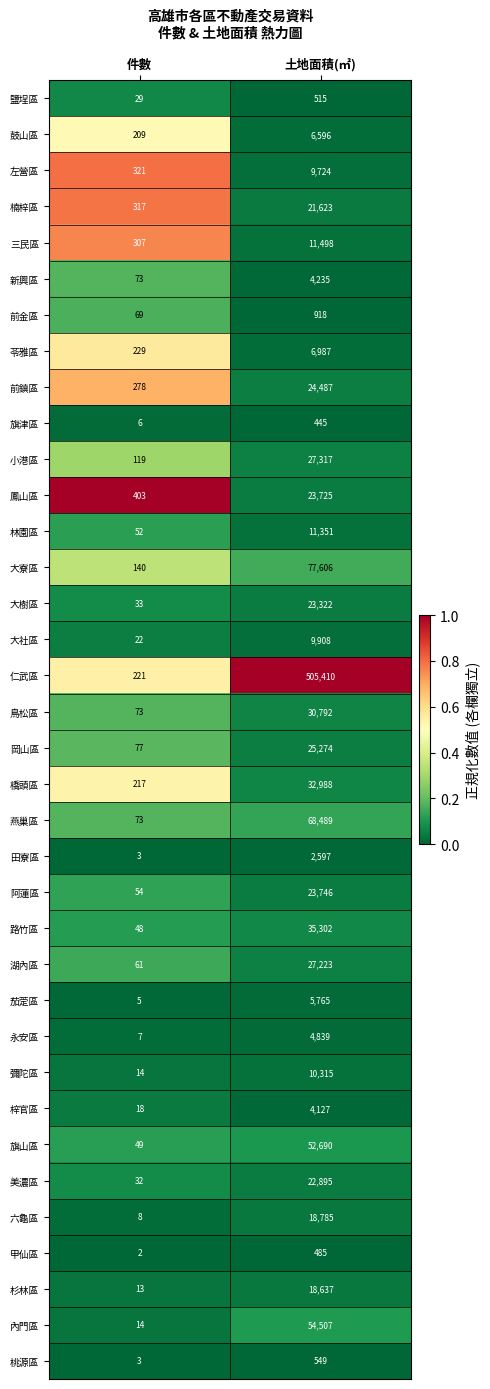

At 土地面積(㎡), list the series in order from smallest to largest.

旗津區, 甲仙區, 鹽埕區, 桃源區, 前金區, 田寮區, 梓官區, 新興區, 永安區, 茄萣區, 鼓山區, 苓雅區, 左營區, 大社區, 彌陀區, 林園區, 三民區, 杉林區, 六龜區, 楠梓區, 美濃區, 大樹區, 鳳山區, 阿蓮區, 前鎮區, 岡山區, 湖內區, 小港區, 鳥松區, 橋頭區, 路竹區, 旗山區, 內門區, 燕巢區, 大寮區, 仁武區